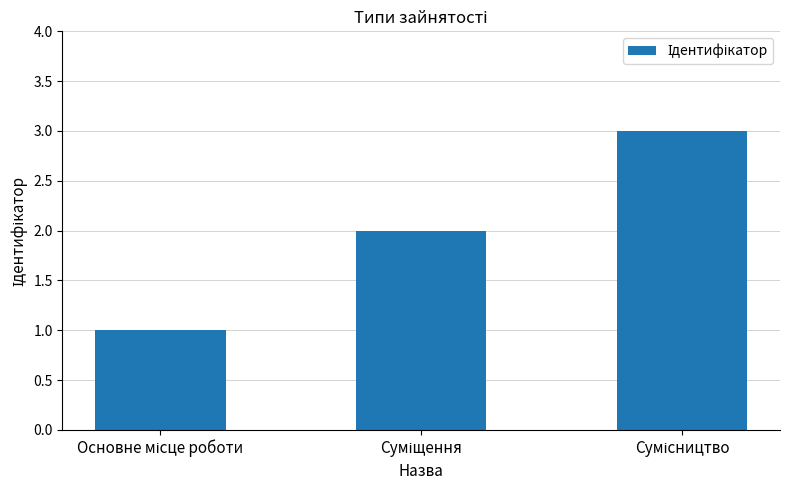

What is the average value?

2